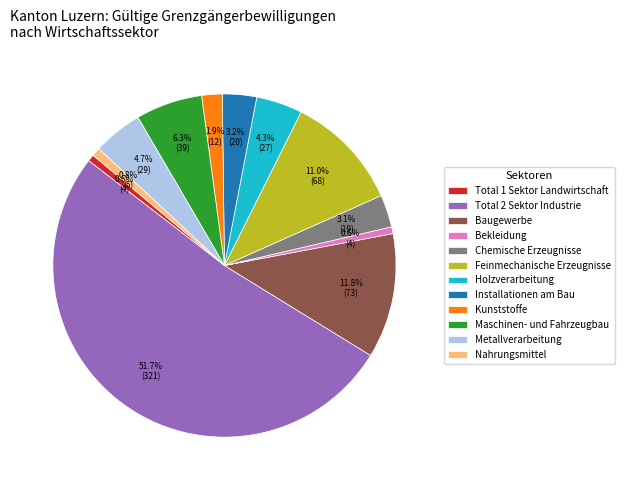

What is the majority slice?

Total 2 Sektor Industrie